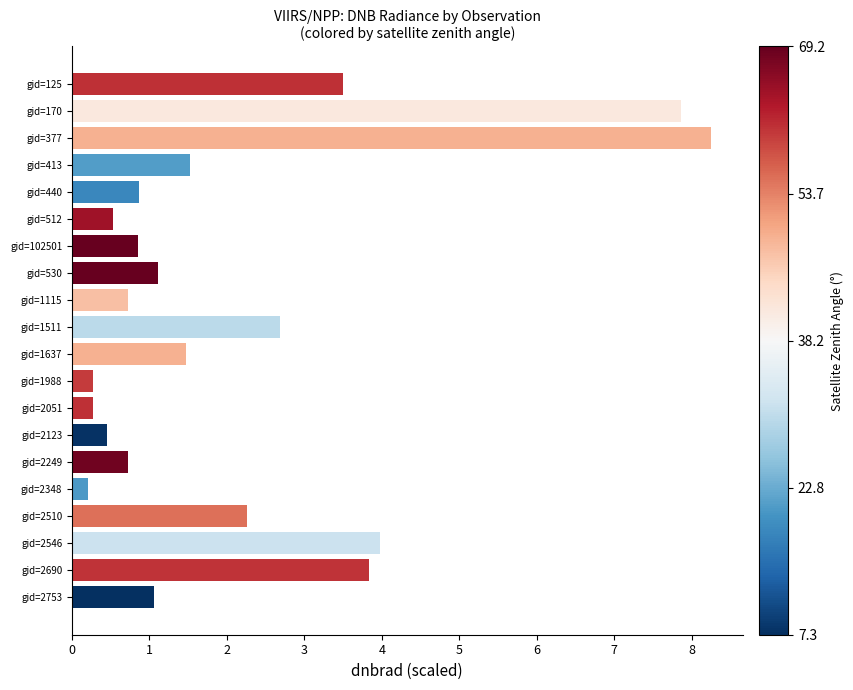

Which has a higher value, gid=2753 or gid=125?

gid=125